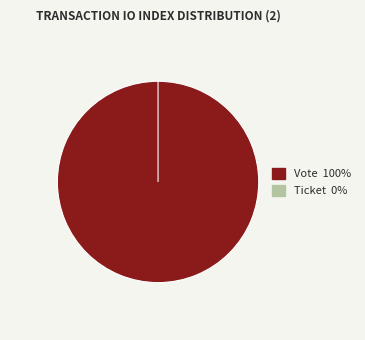

Rank the categories by value from highest to lowest.

Vote (io_index=1), Ticket (io_index=0)